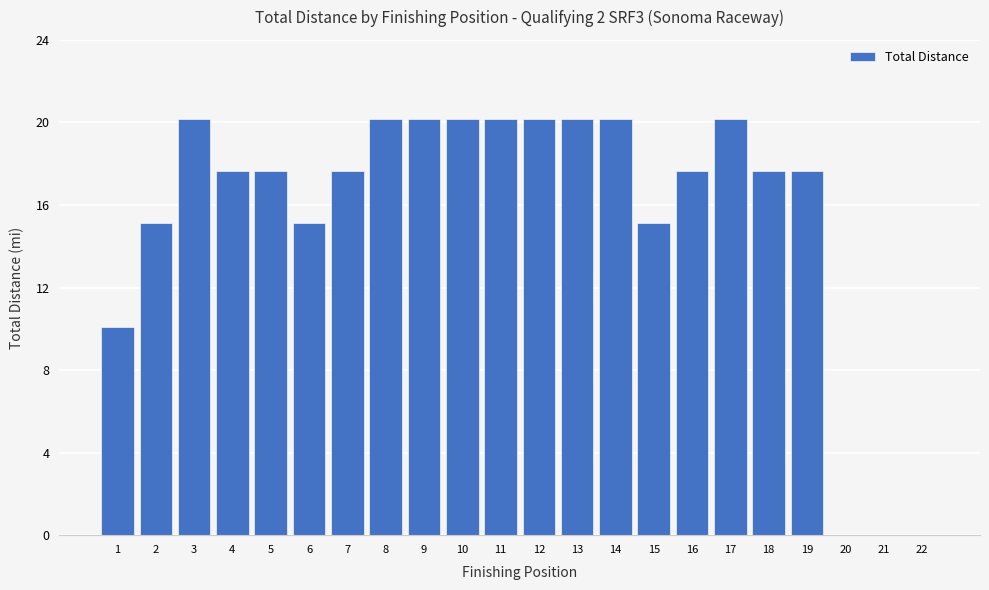

What is the maximum value shown in the chart?

20.2